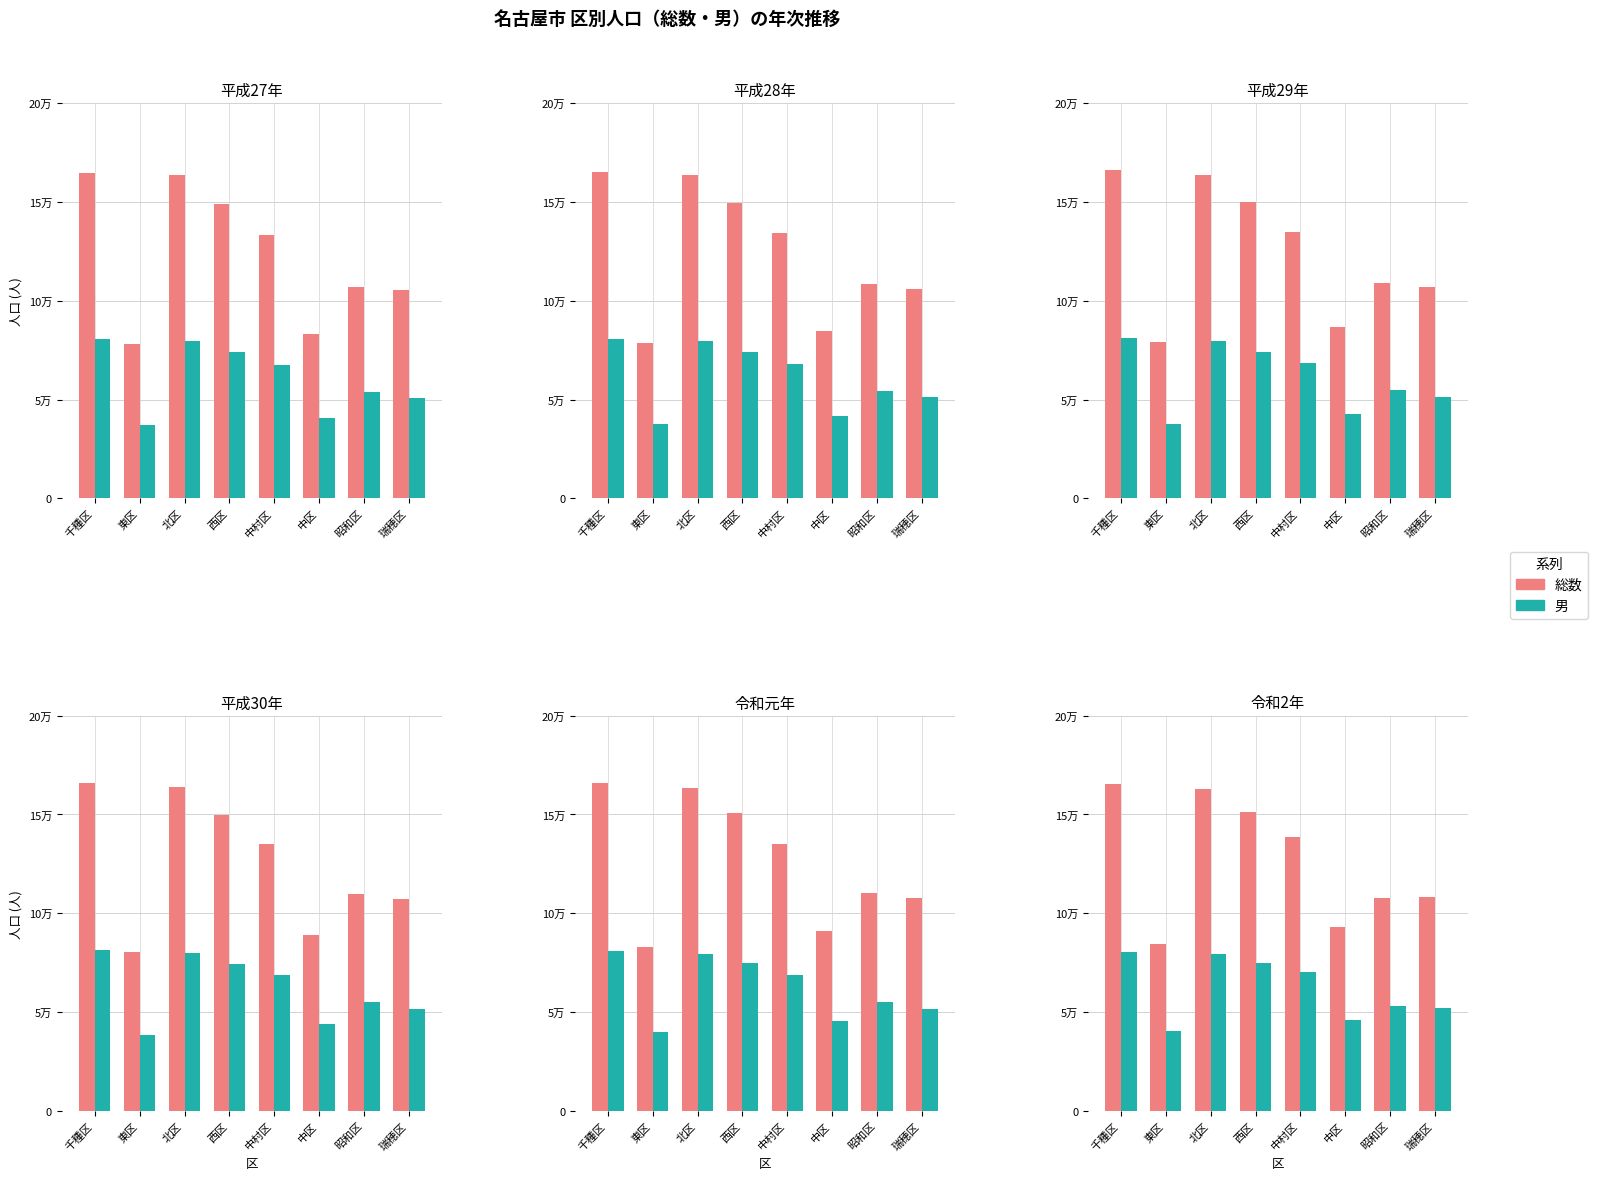

At which label does 総数 reach its minimum?

東区